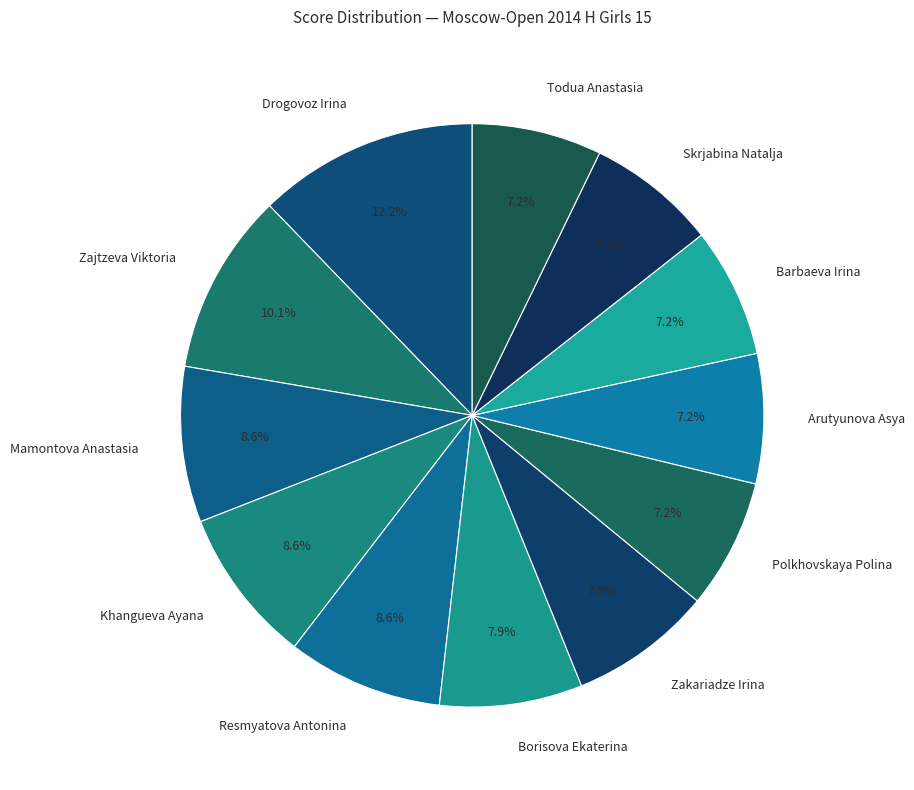

Between Zakariadze Irina and Skrjabina Natalja, which is larger?

Zakariadze Irina